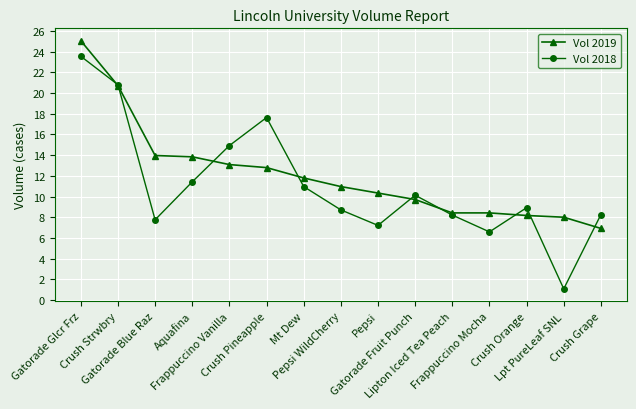

Which series has the widest spread of values?

Vol 2018